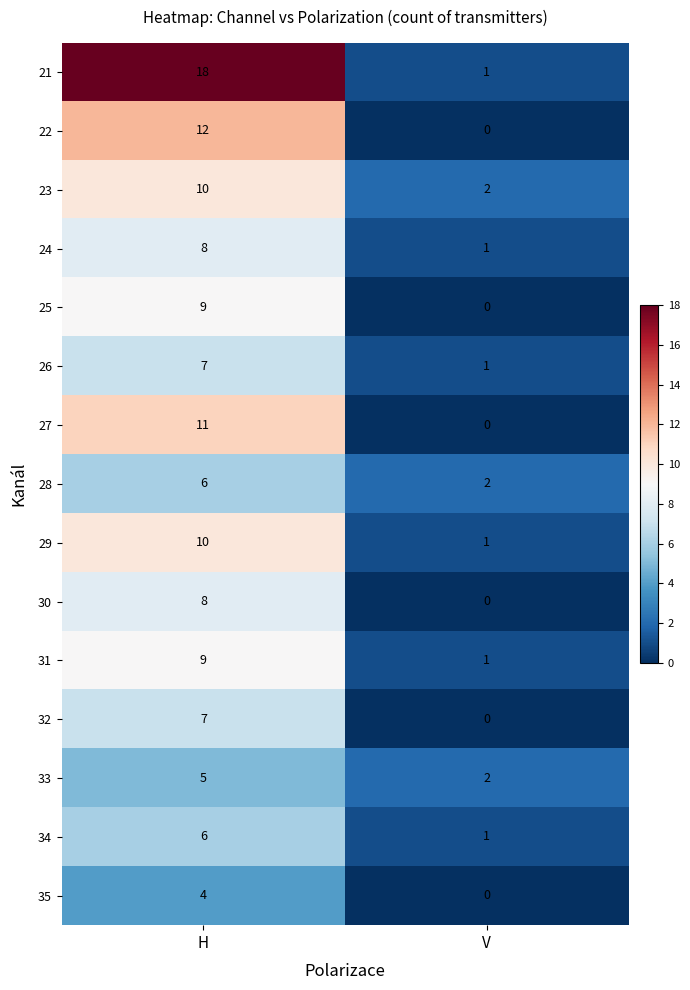

Is it true that 23 equals 17 at H?

False